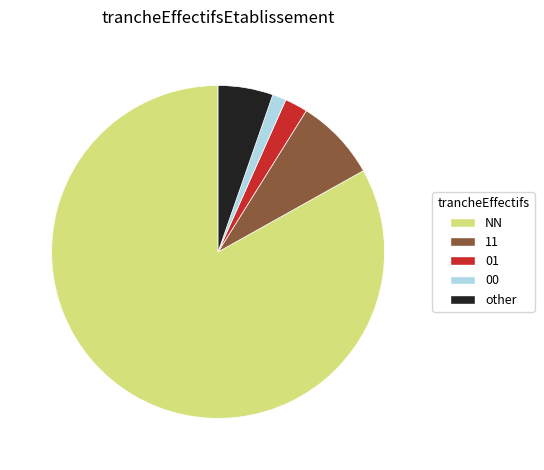

Combined, do other and NN account for over 50%?

Yes